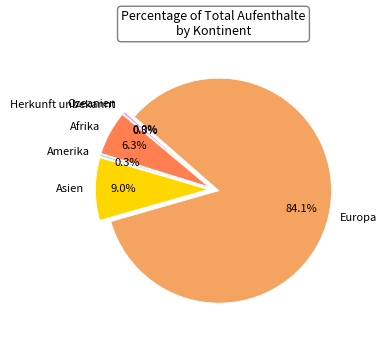

What percentage do Ozeanien and Afrika together represent?

6.3%